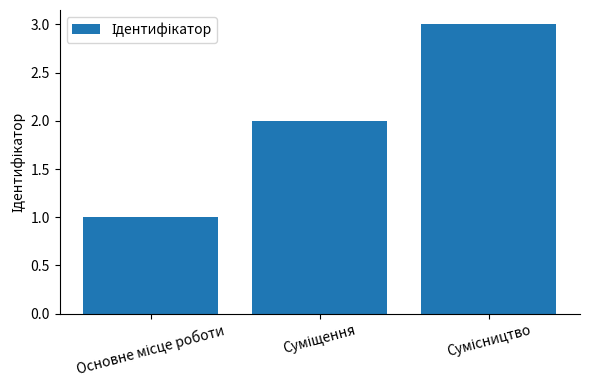

What is the maximum value shown in the chart?

3